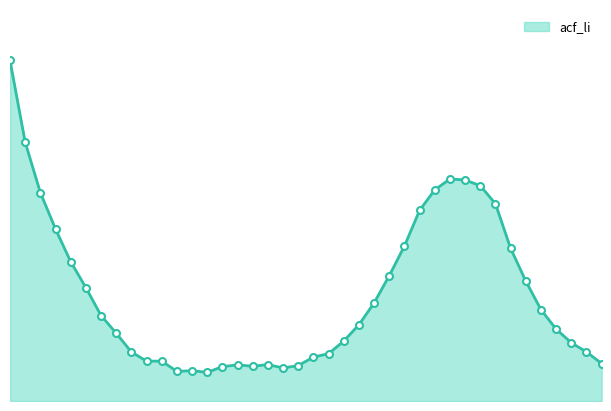

Is this an area chart (filled region under the line)?

Yes